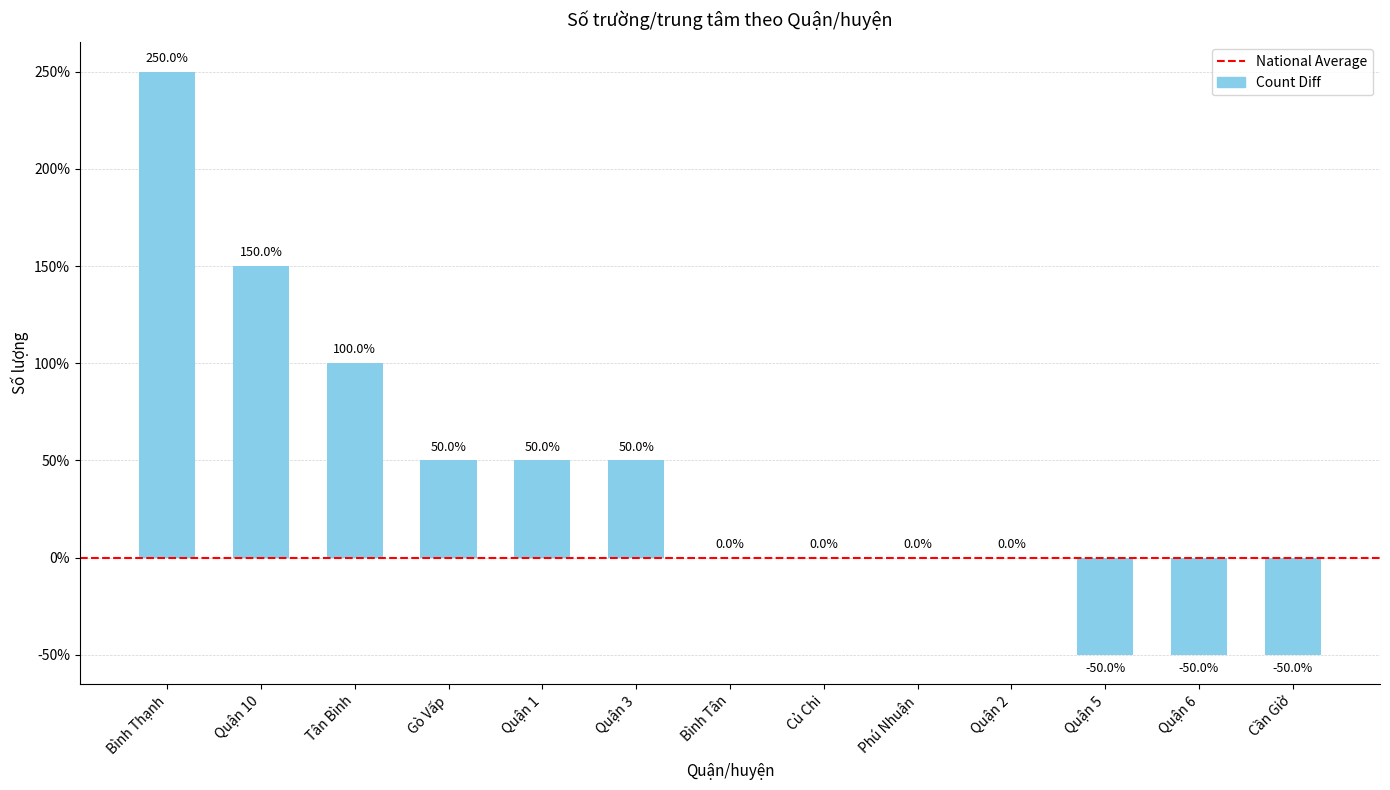

What is the sum of all values?

500